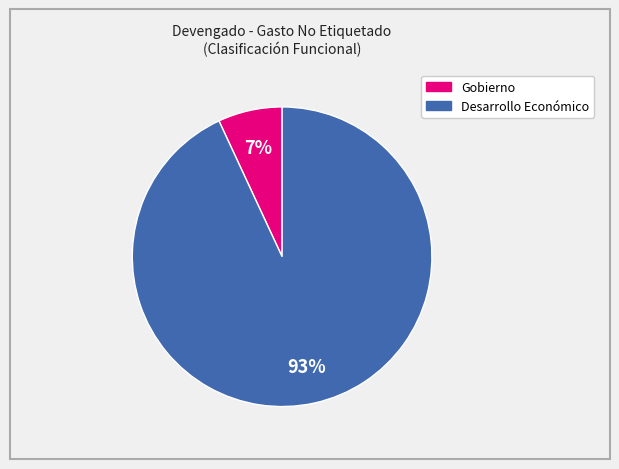

Is there a majority slice in this chart?

Yes